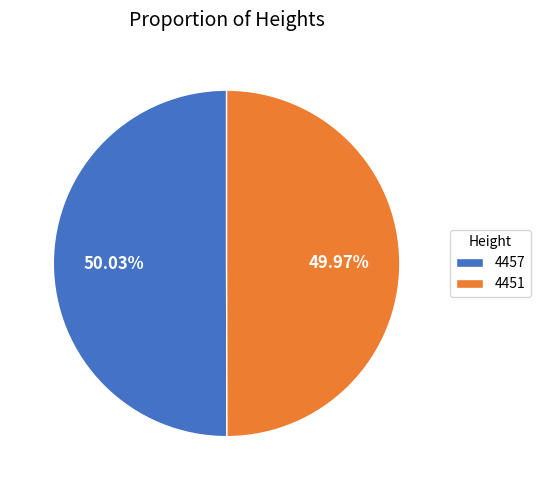

What is the ratio of the value at 4457 to the value at 4451?

1.0